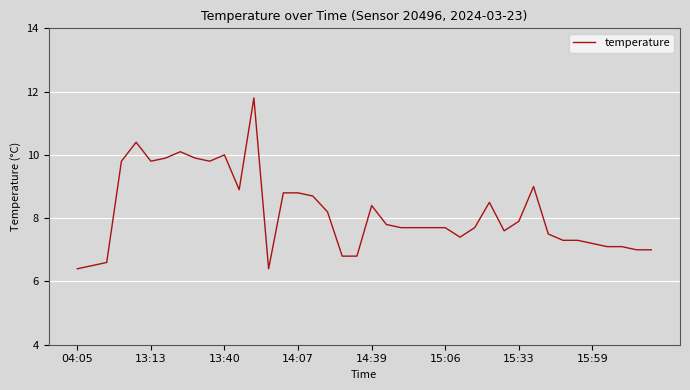

What is the smallest value displayed?

6.4